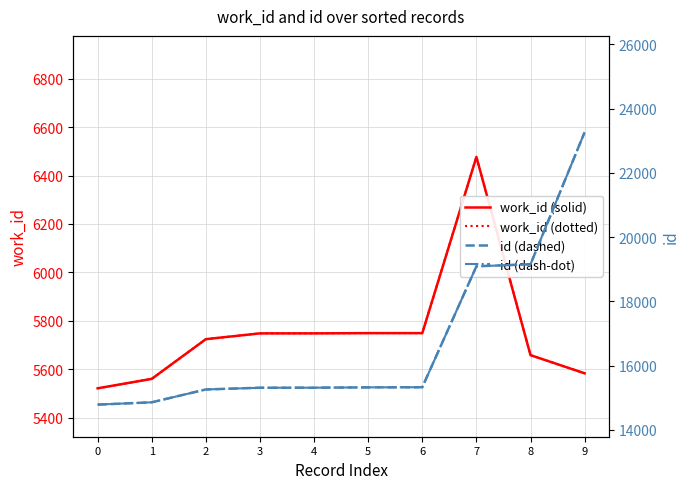

True or false: id (dash-dot) has more than 1 interior local peaks.

False